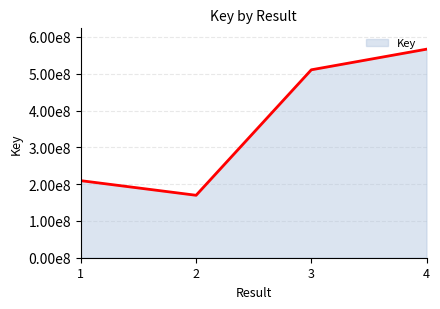

True or false: there are more than 2 points higher than both neighbors.

False